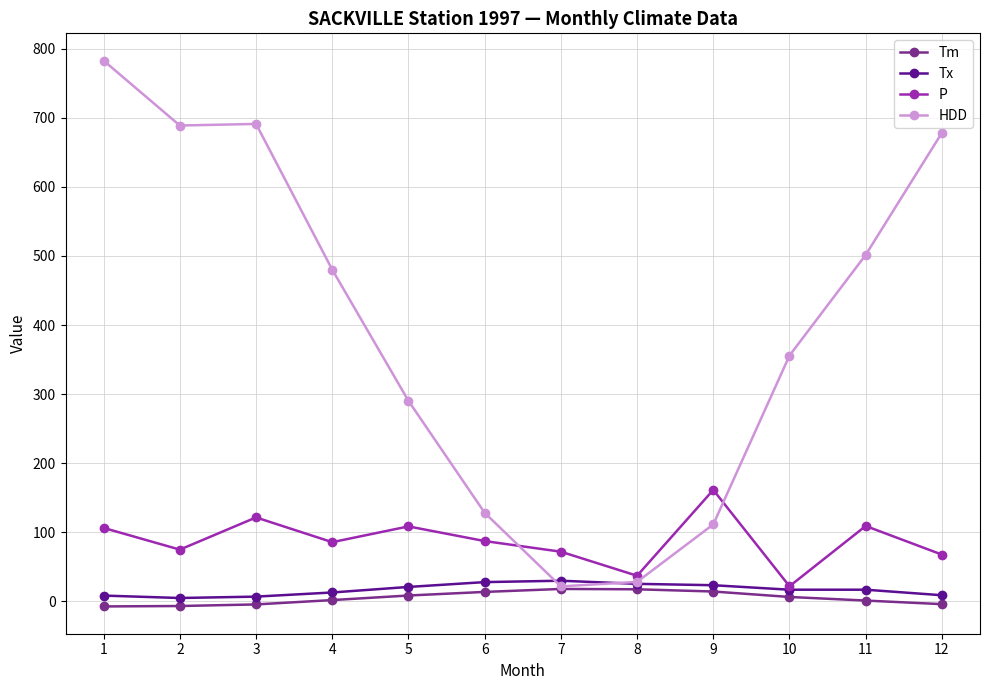

What is the total value across all series at 10?

401.3